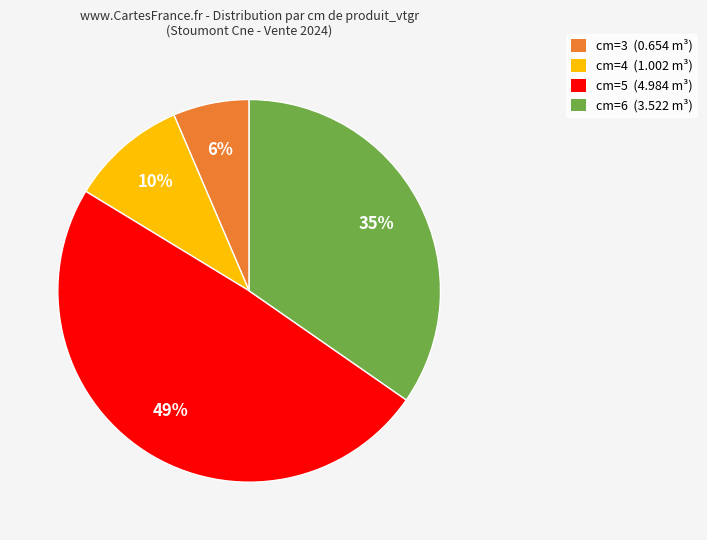

Count the number of slices in the pie.

4